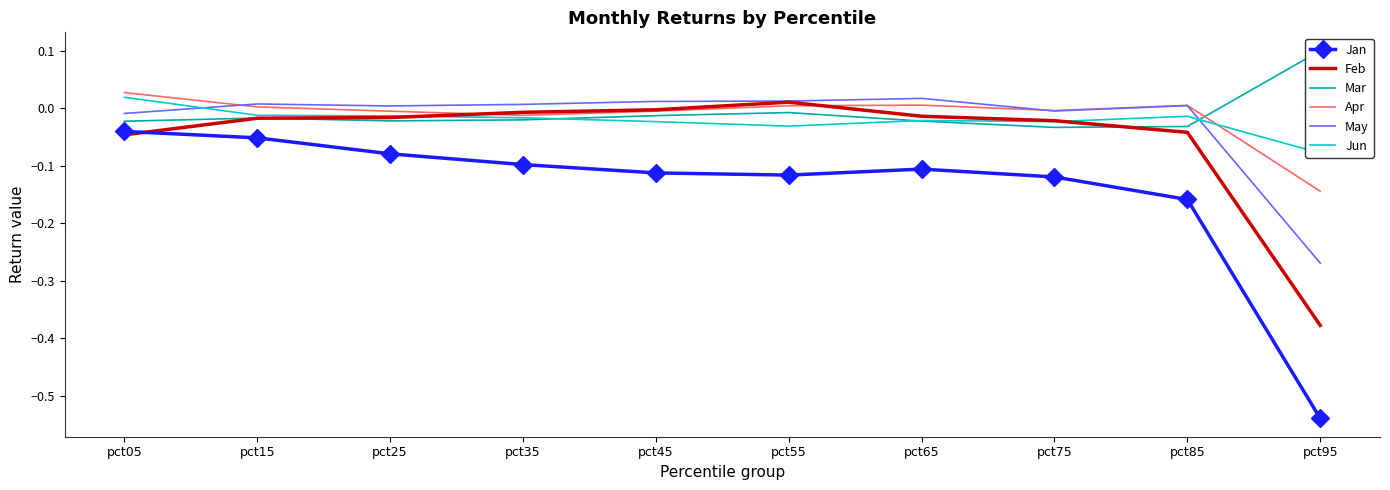

Where is the first local maximum for Mar?

pct15